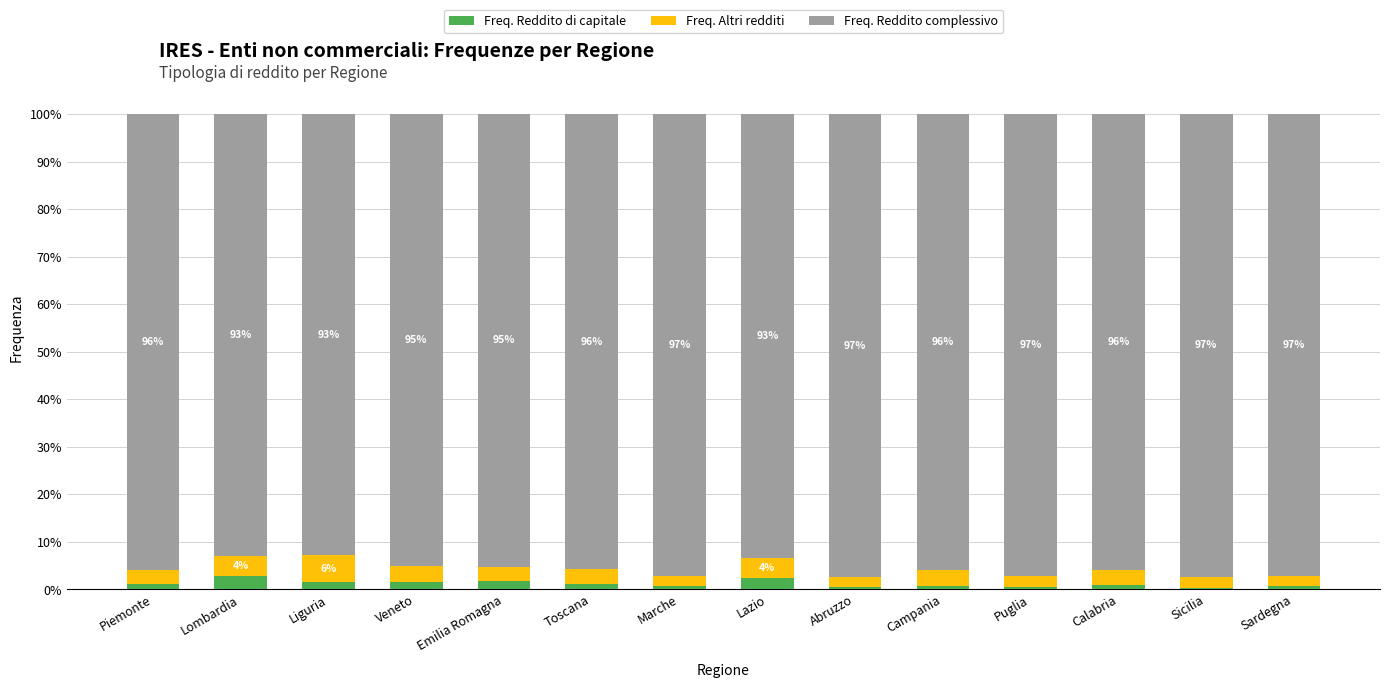

What value does the Freq. Reddito di capitale series have at Lazio?

2.3